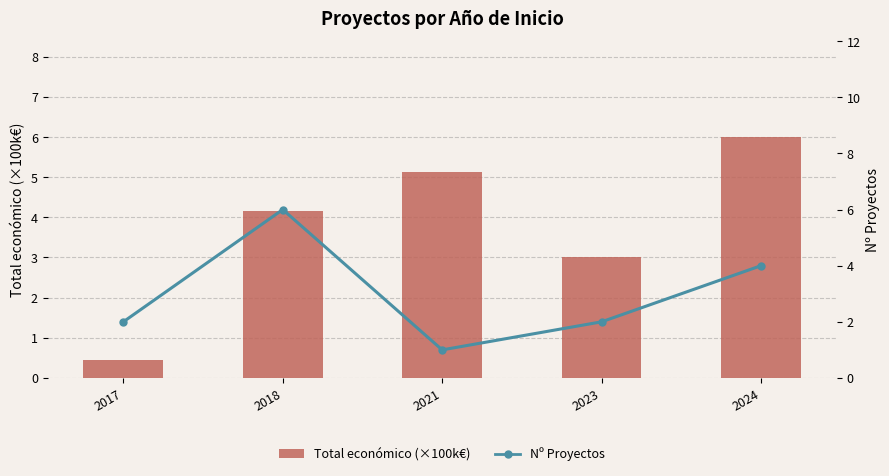

Which label corresponds to the largest value in the chart?

2018